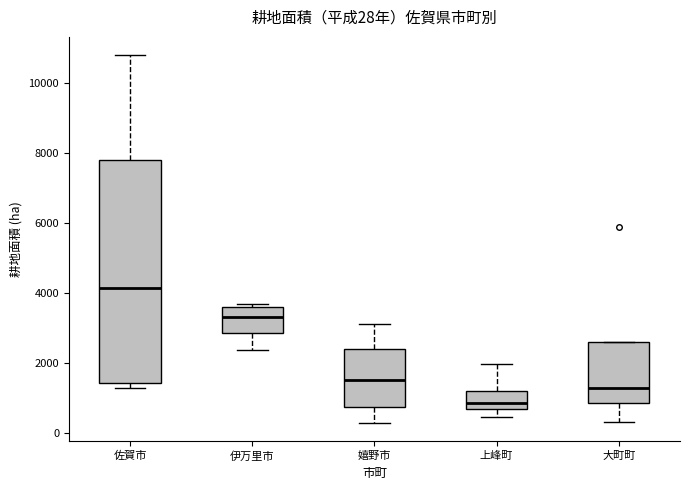

Which box has the highest median line?

佐賀市